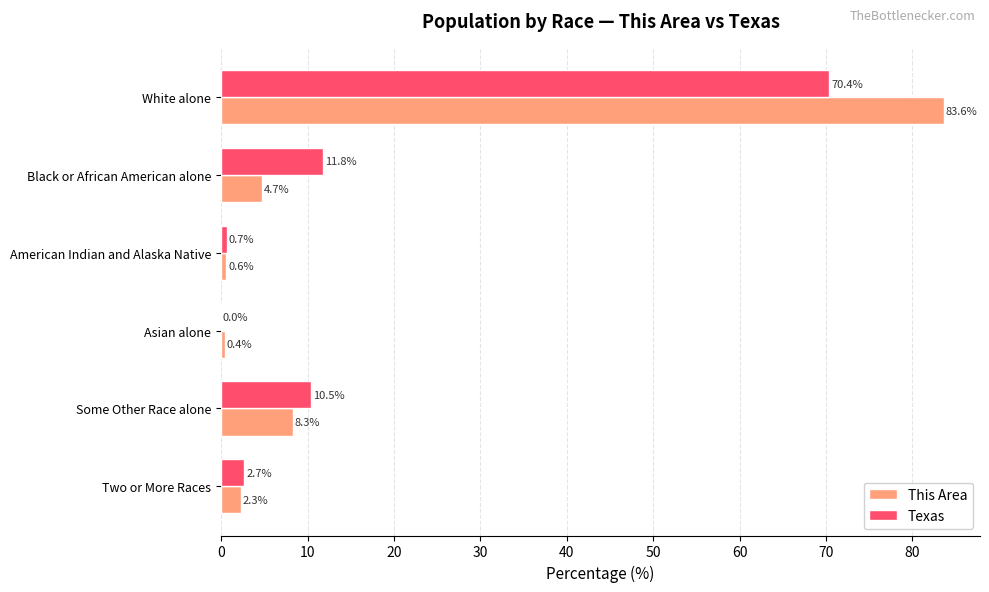

What value does the Texas series have at White alone?

70.4